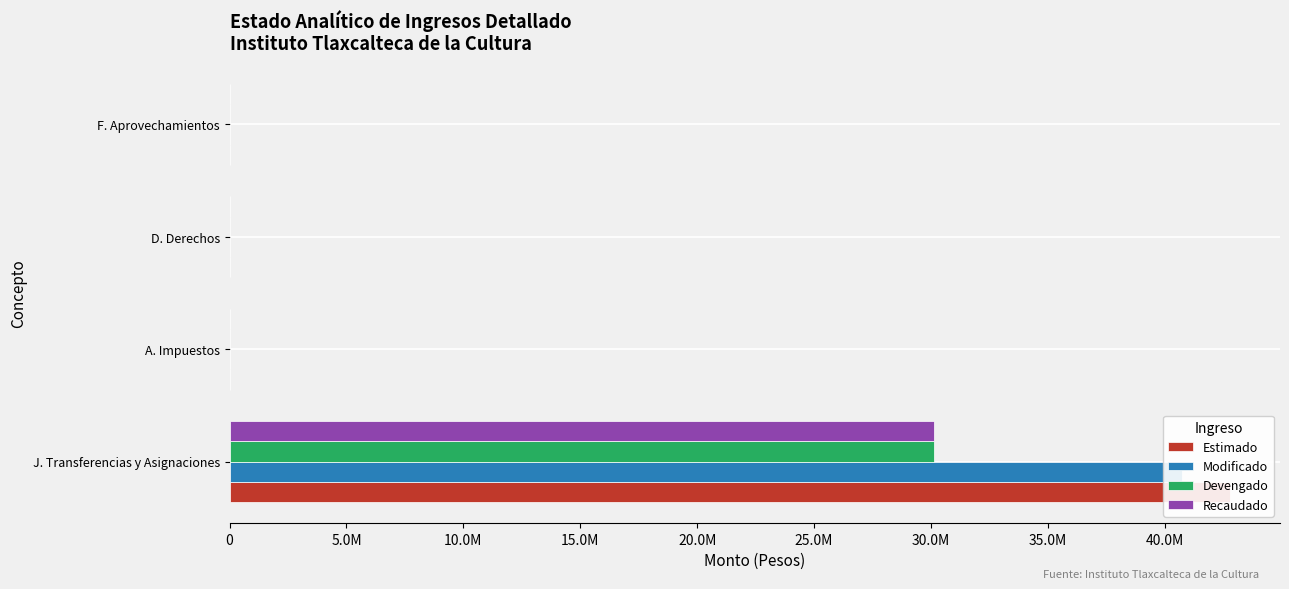

Is it true that Devengado equals 0 at D. Derechos?

True